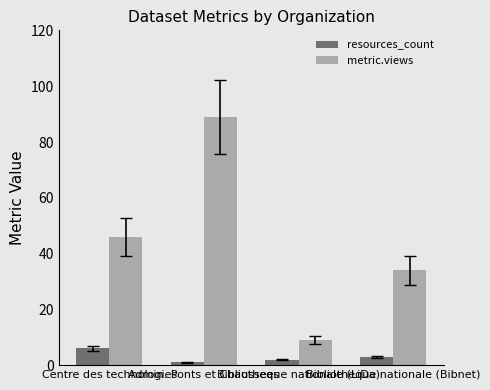

Rank the series by their average value, from highest to lowest.

metric.views, resources_count